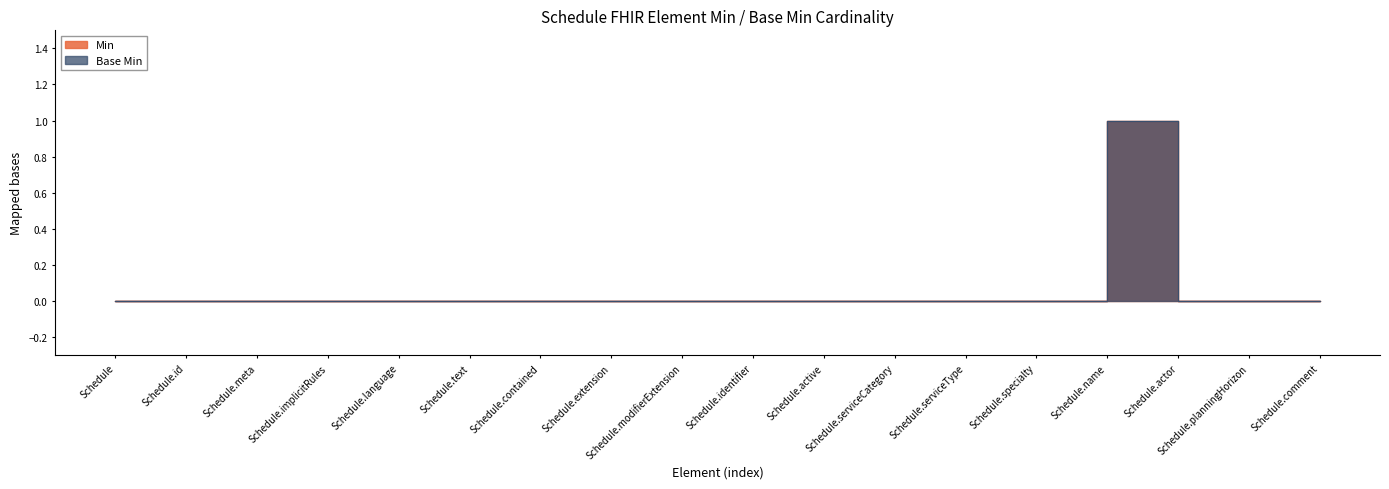

Which series has the widest spread of values?

Min